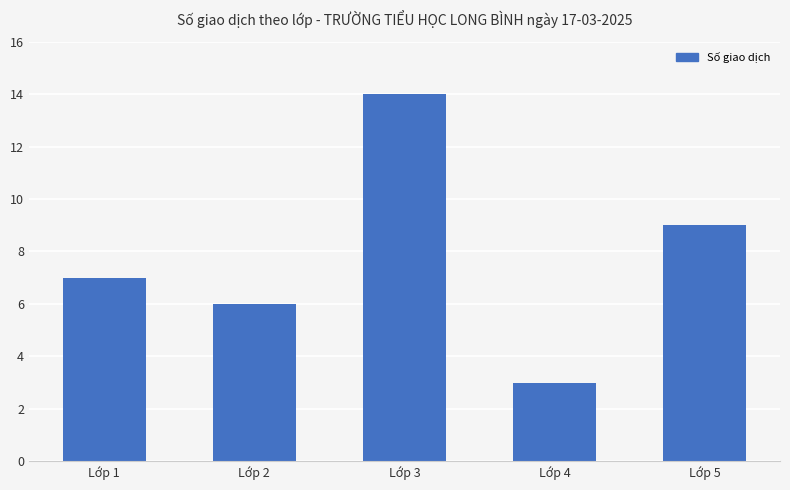

Which category has the highest value across all series?

Lớp 3